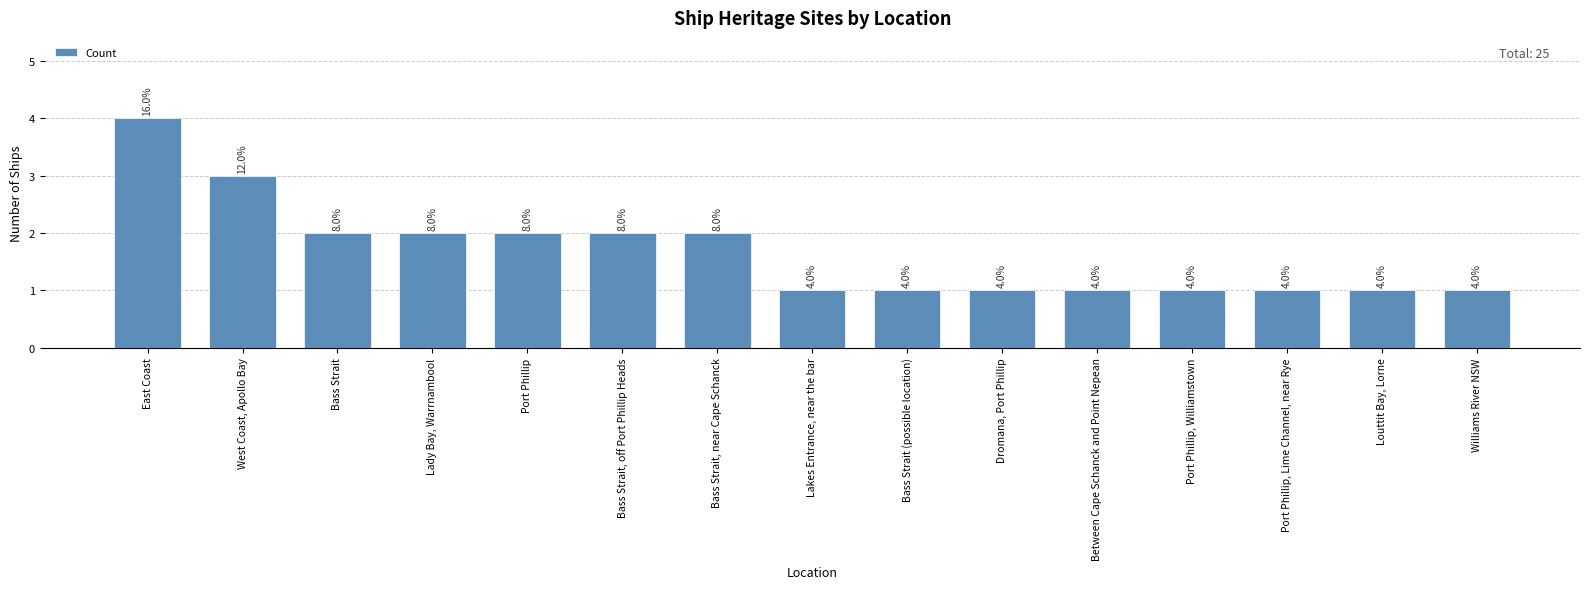

What position from the right is Port Phillip, Lime Channel, near Rye?

3